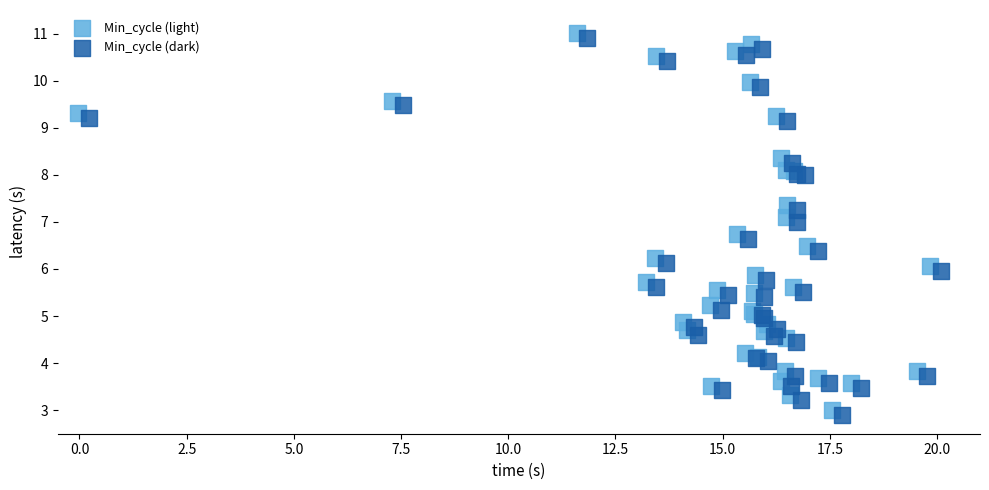

What are all the series names shown in the legend?

Min_cycle (light), Min_cycle (dark)